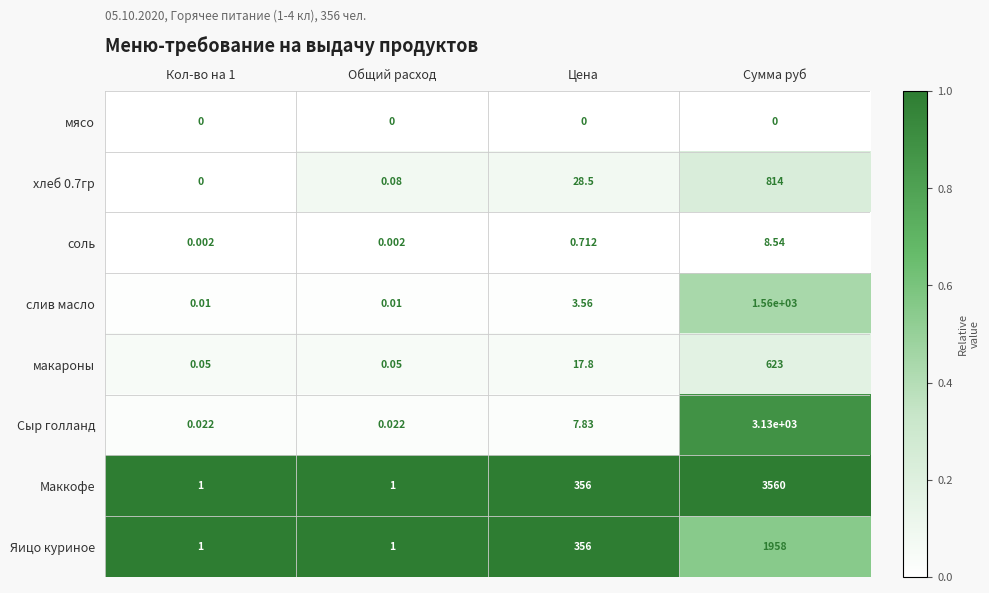

At which category is the sum across all series the highest?

Сумма руб